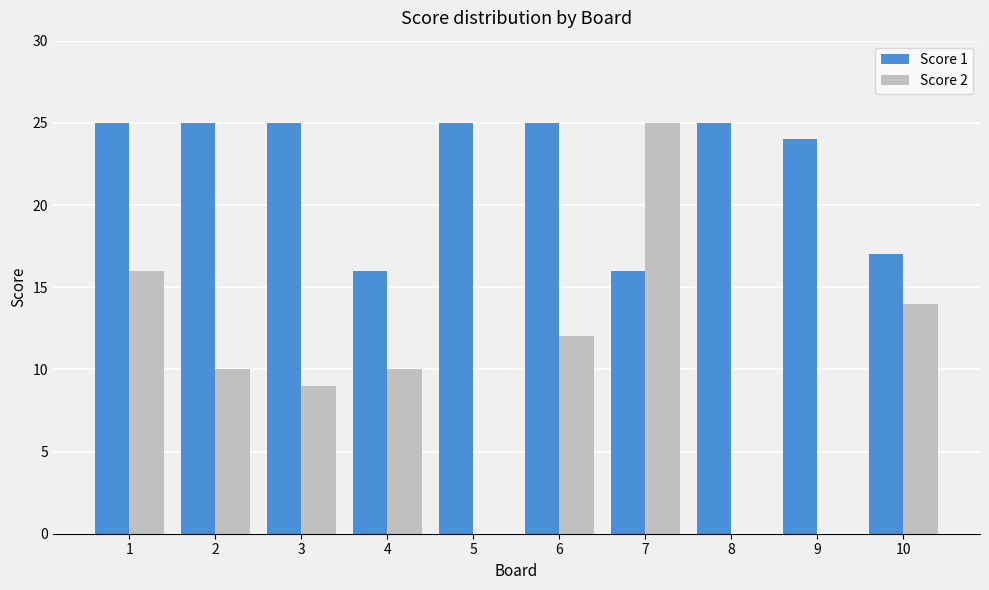

The Score 2 series shows 15 at 3. True or false?

False